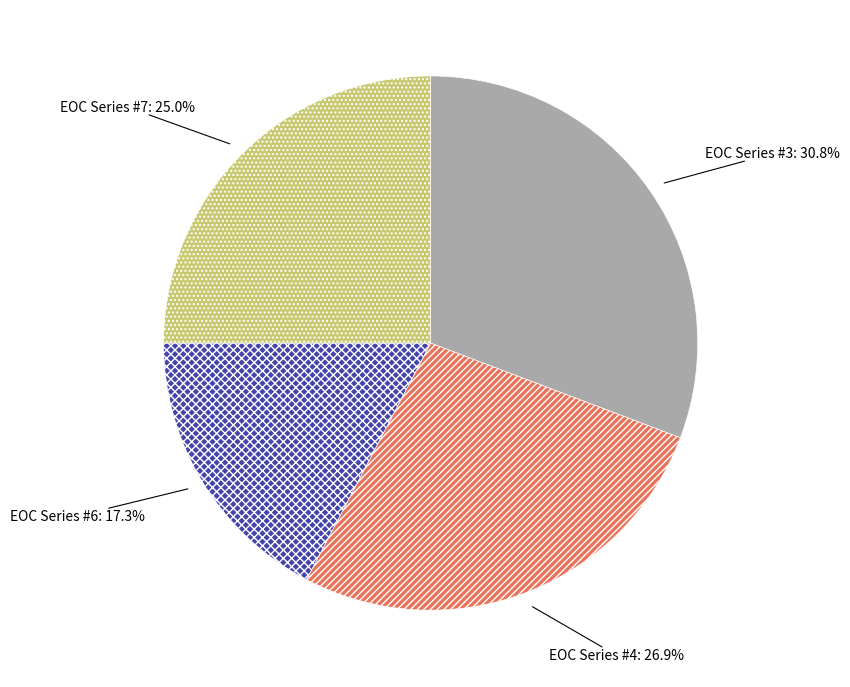

Is there a majority slice in this chart?

No